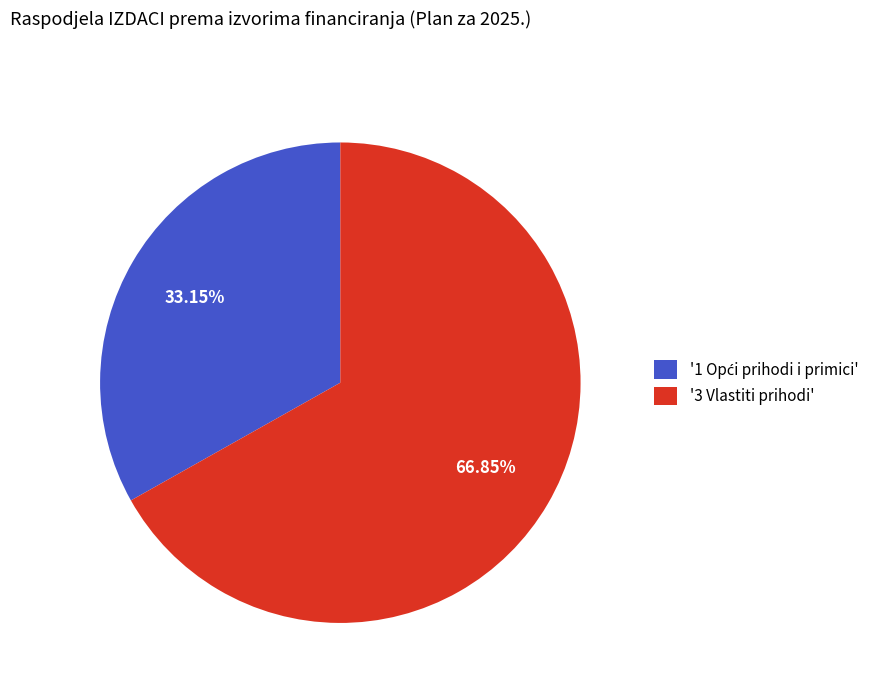

Is there a majority slice in this chart?

Yes